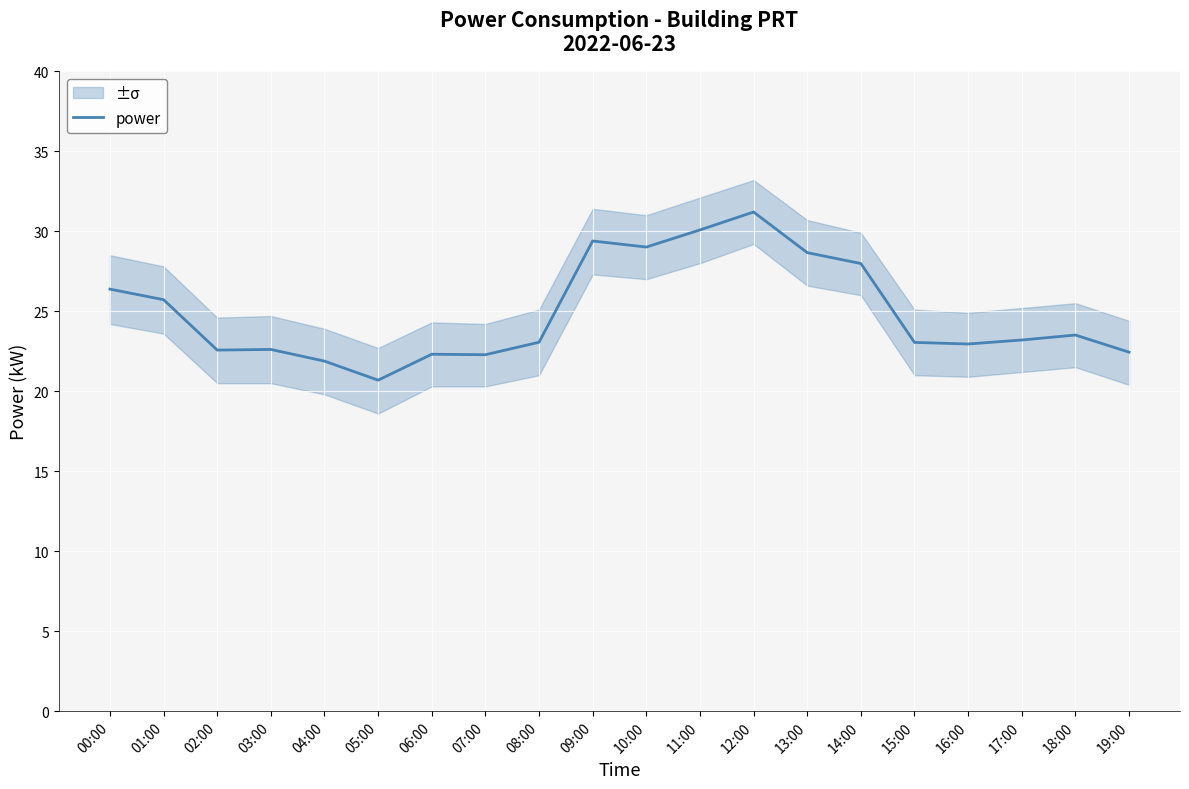

Count the number of categories in the chart.

20